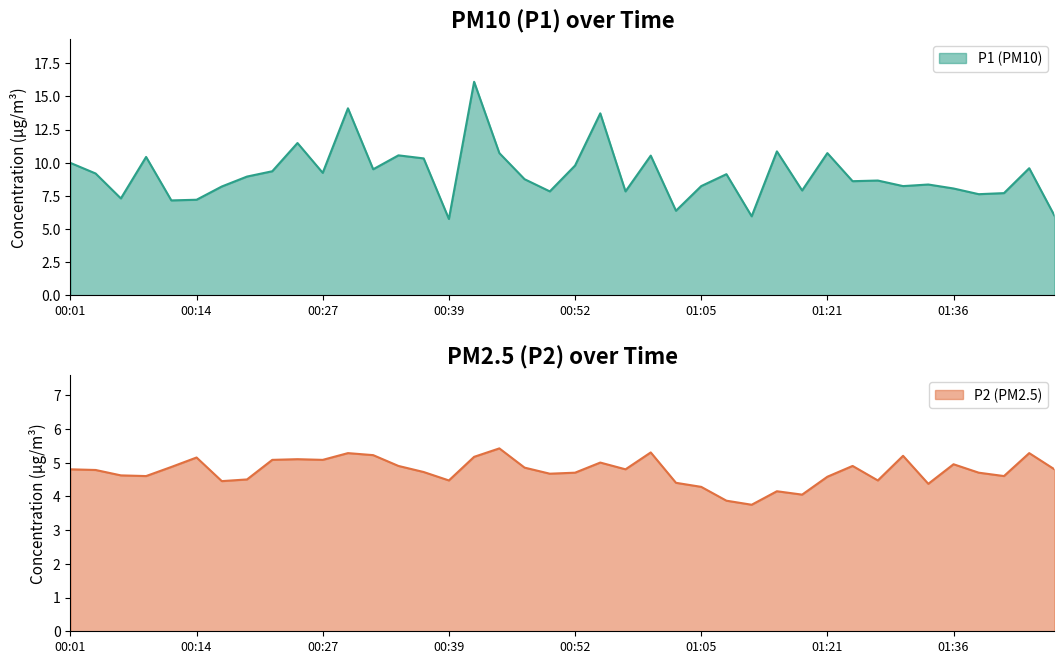

Is it true that P1 equals 25.1 at 00:42?

False